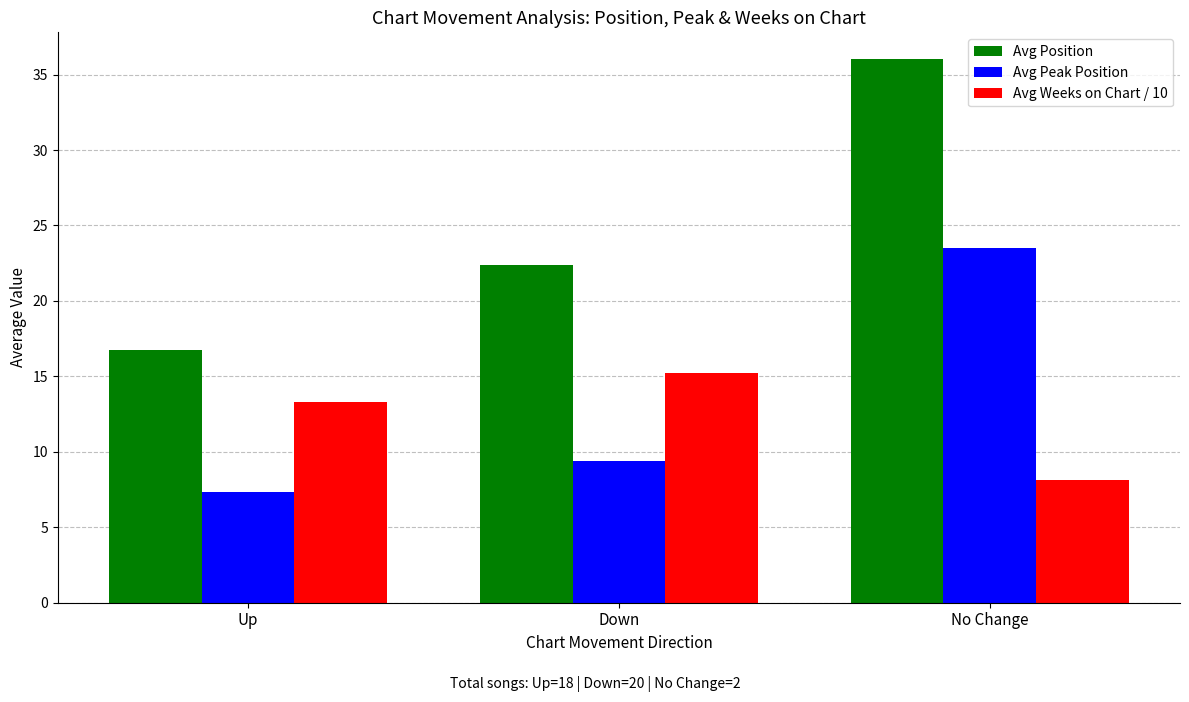

What is the minimum value shown in the chart?

7.3